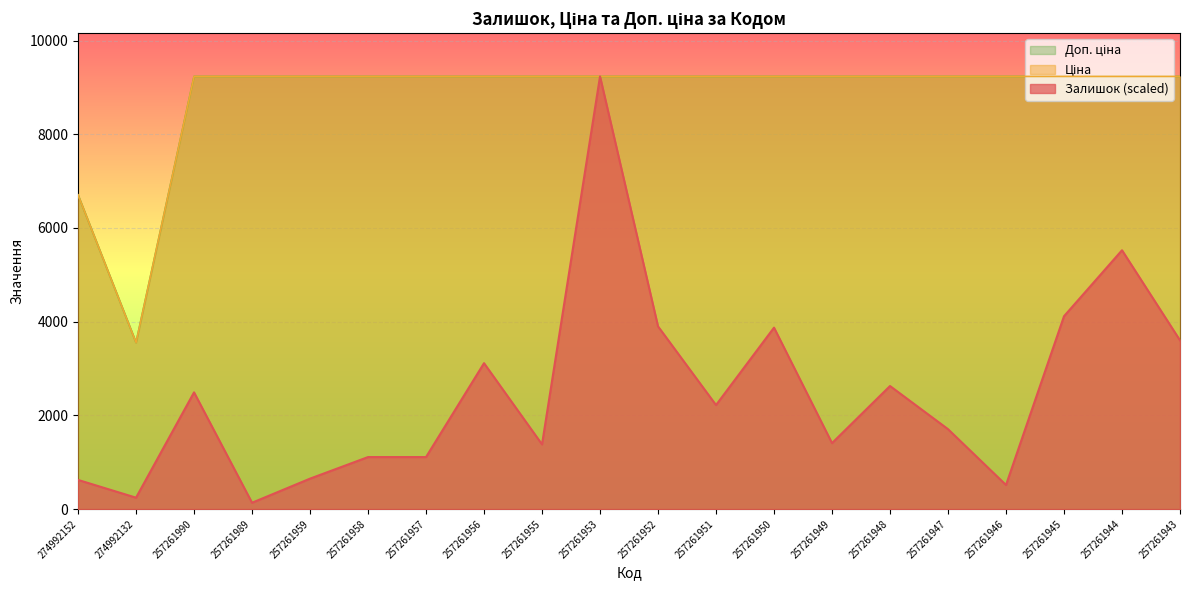

The Ціна series shows 9233.4 at 257261952. True or false?

True